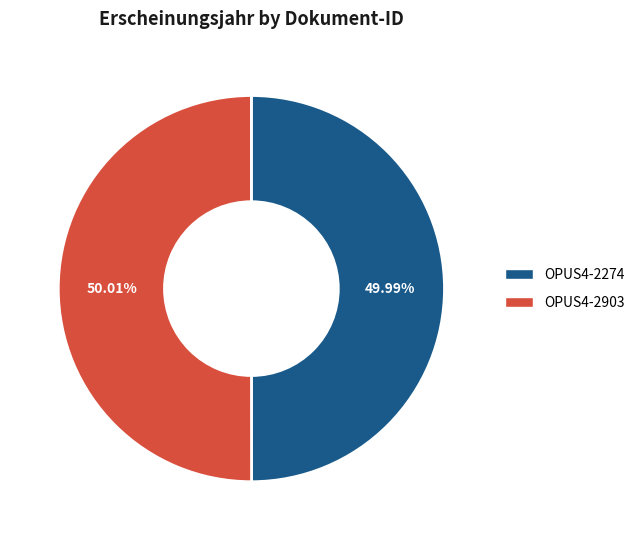

Count the number of slices in the pie.

2